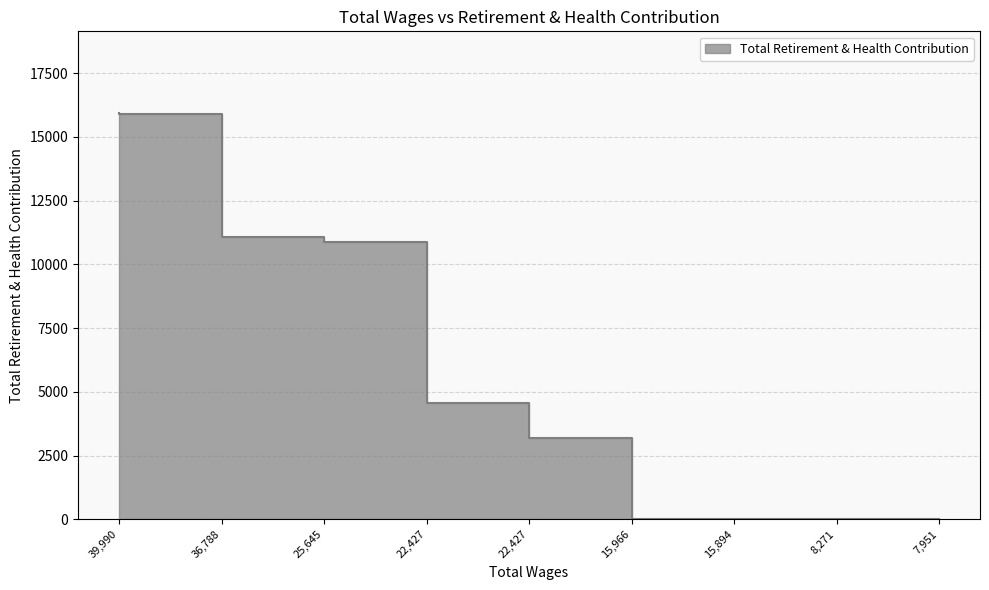

How many categories are shown in the chart?

9